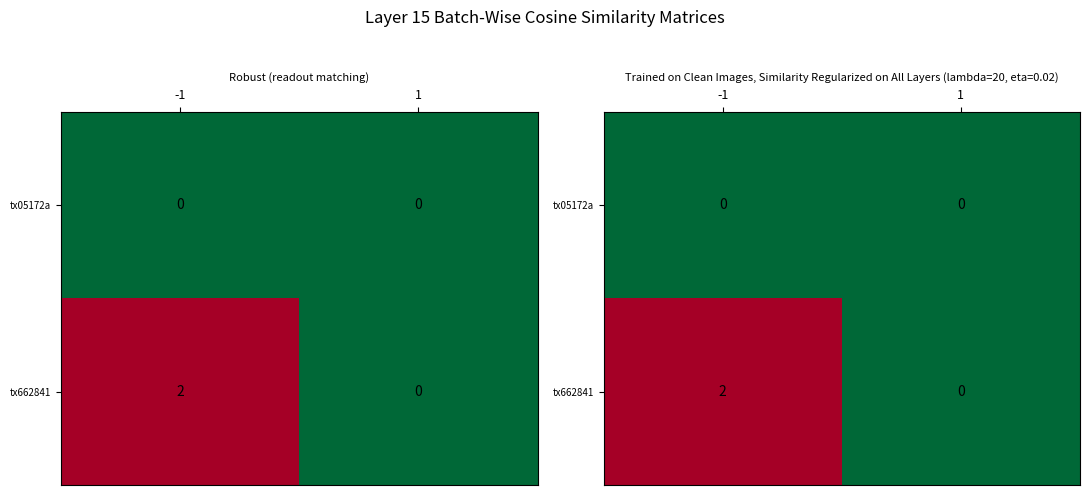

How many positive values does the tx662841 series have?

1